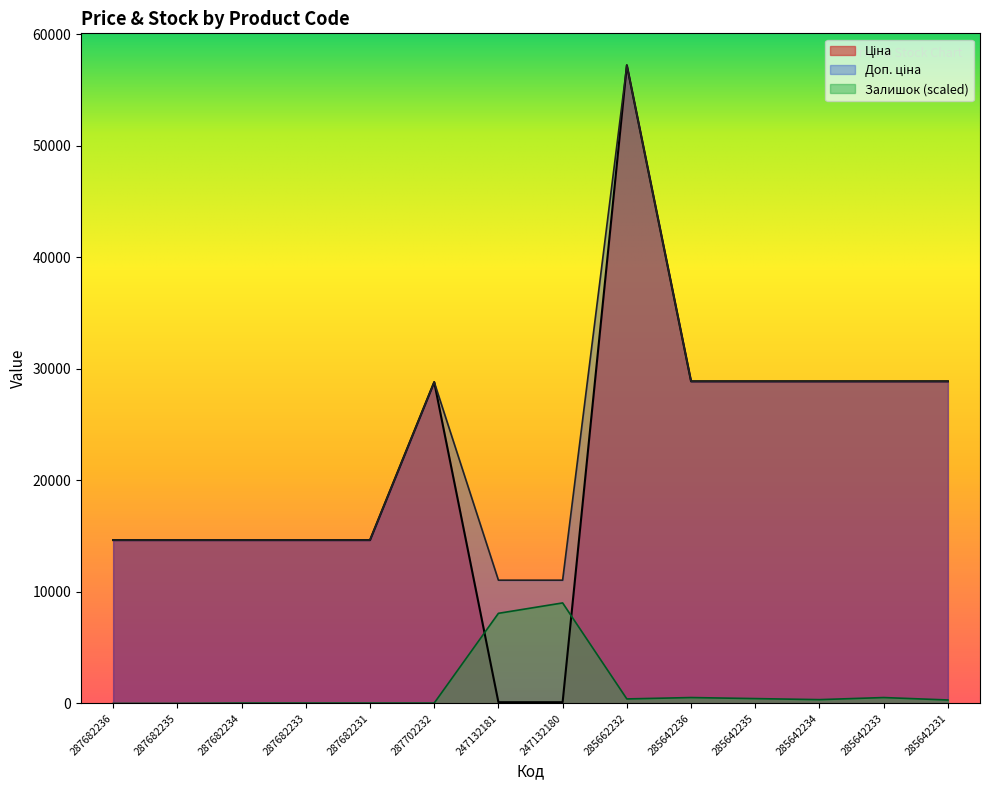

How many data points in Ціна are above 28821?

7